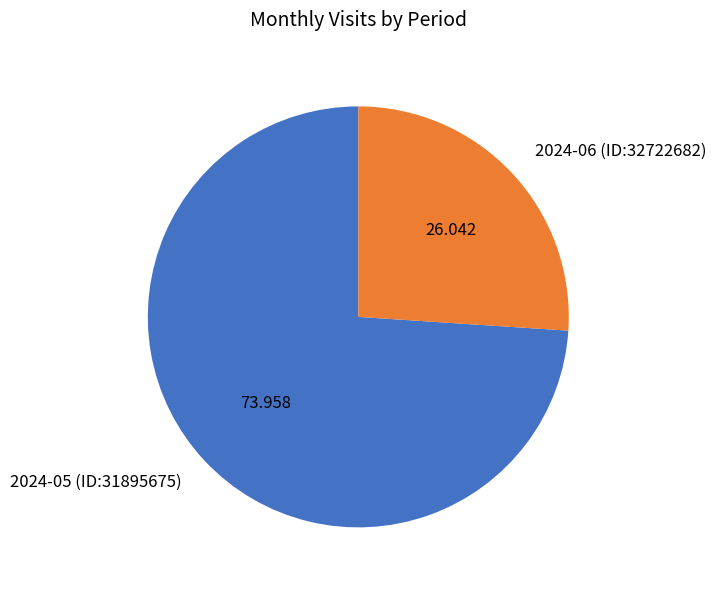

Is 2024-06 (ID:32722682) the majority of the pie?

No